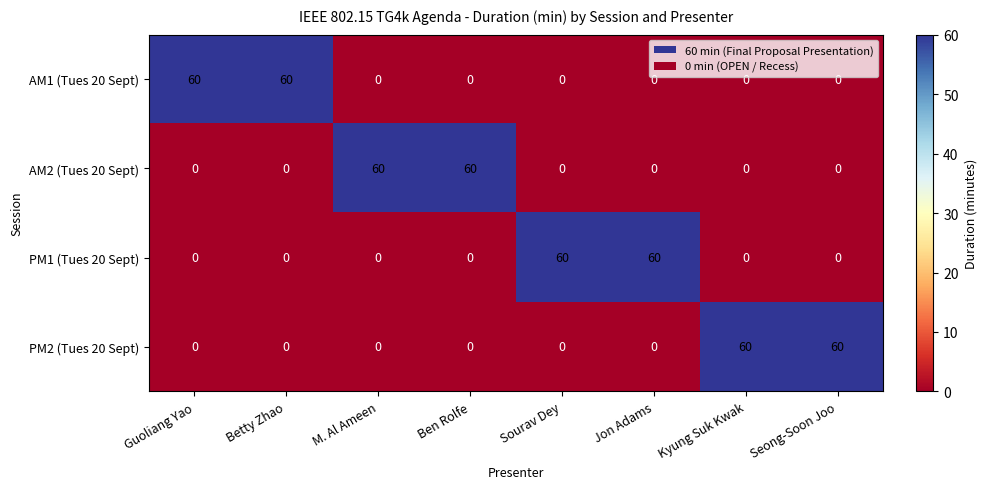

What is the maximum value for PM2 (Tues 20 Sept)?

60